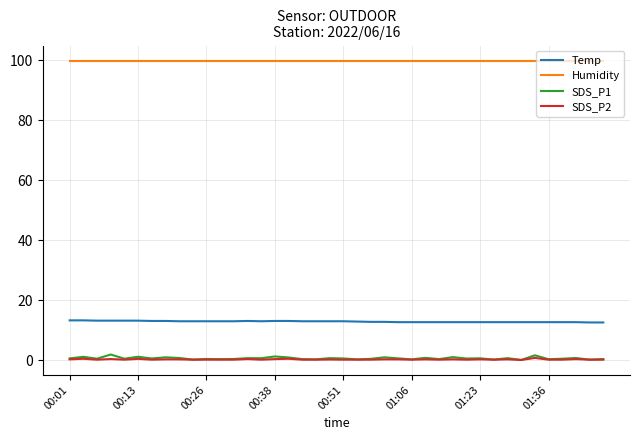

Which series has the widest spread of values?

SDS_P1